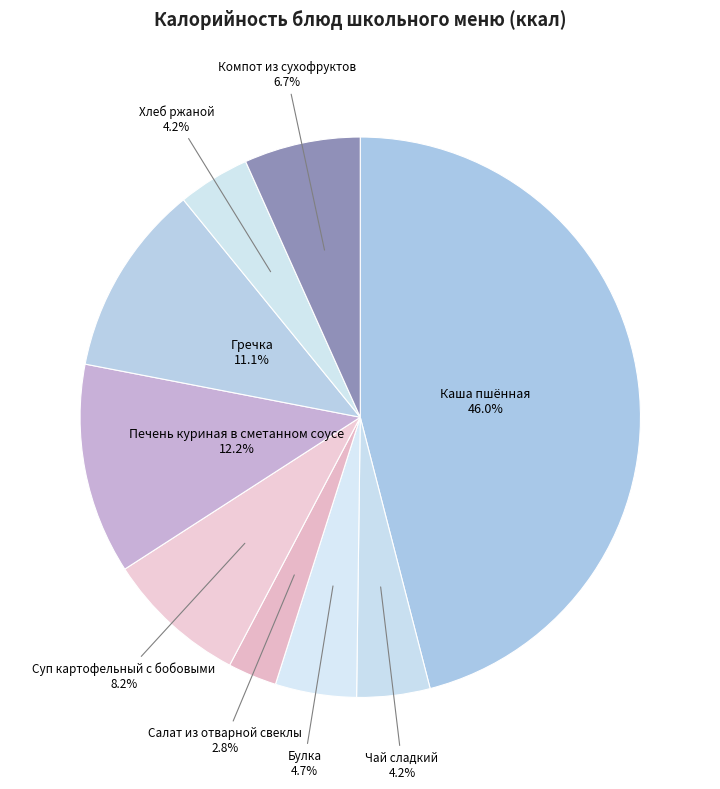

Is there a majority slice in this chart?

No